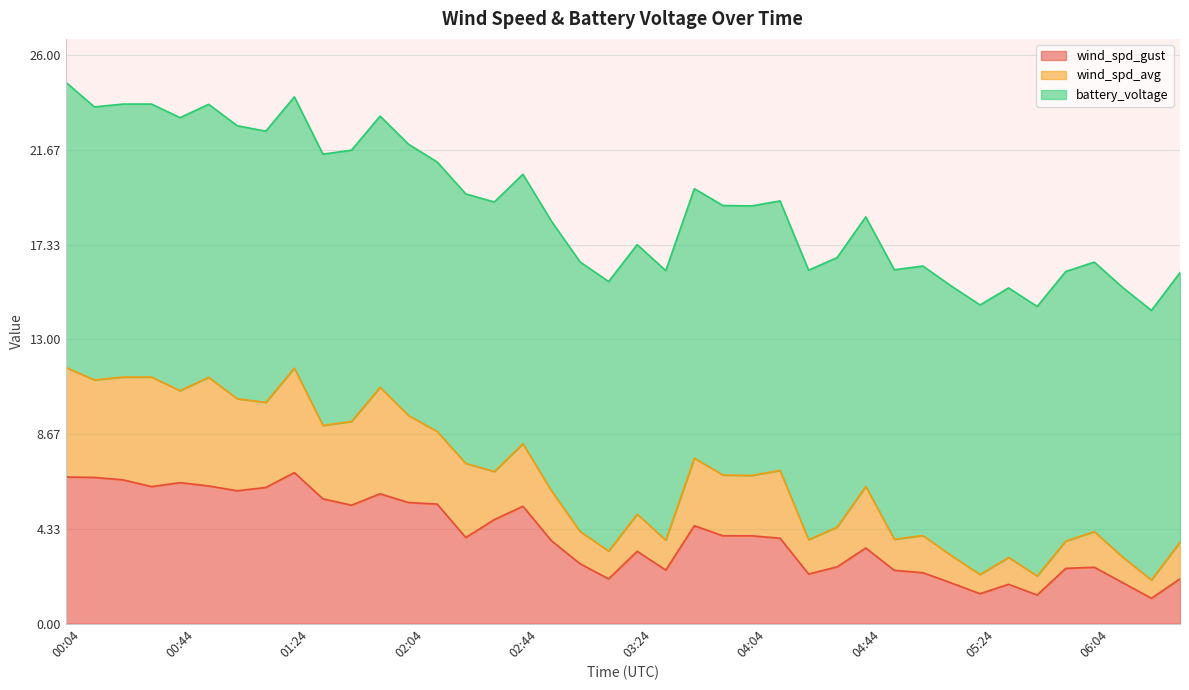

What is the lowest value of the wind_spd_gust series?

1.2